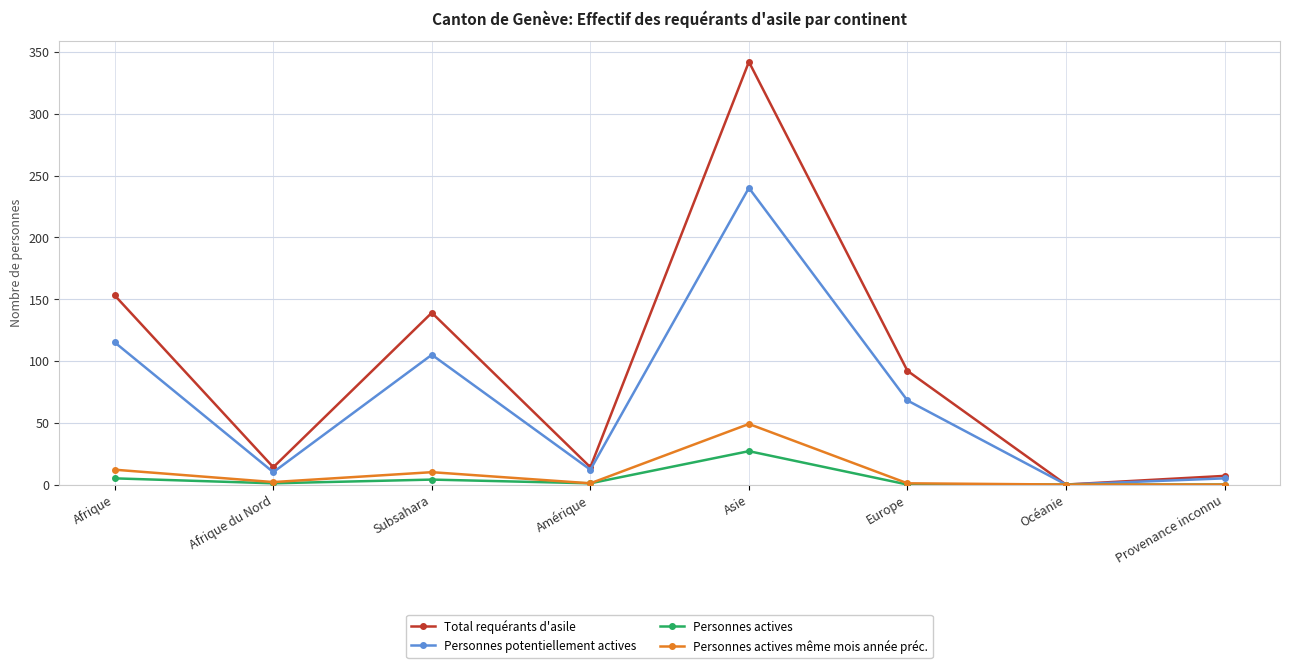

What is the difference between the Total requérants d'asile values at Amérique and Europe?

78